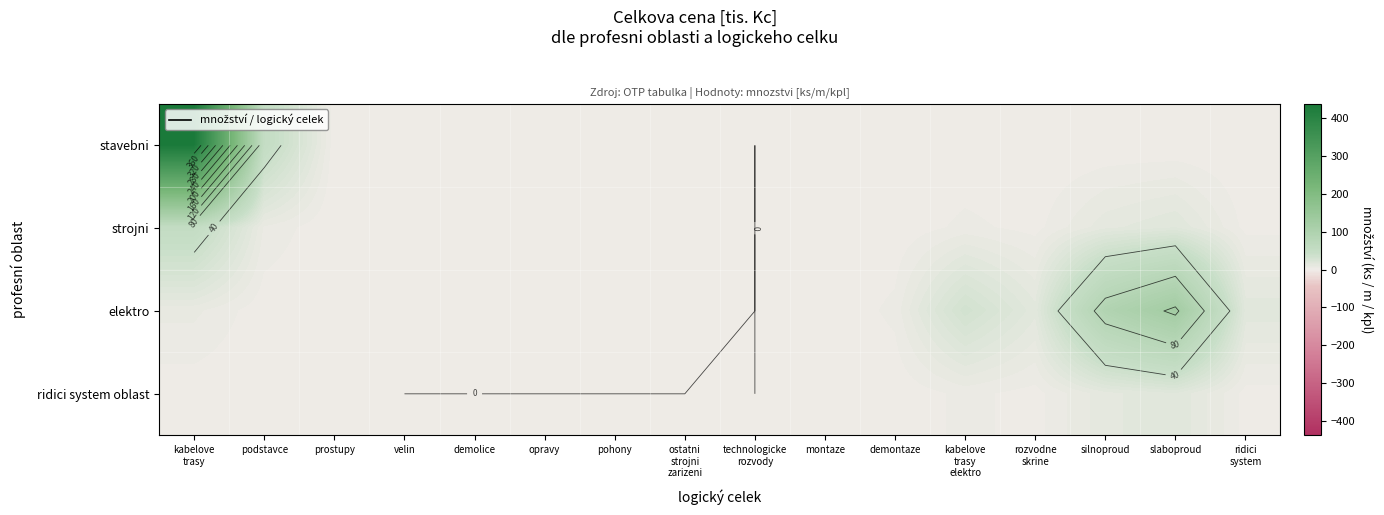

At which category is the sum across all series the highest?

kabelove
trasy